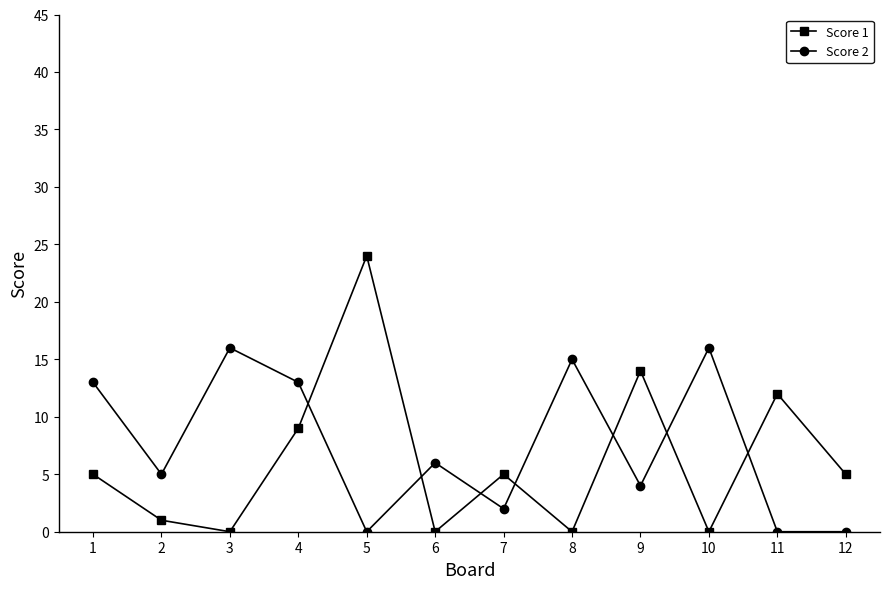

Reading left to right, transcribe all the data shown in this chart.

Score 1: 5	1	0	9	24	0	5	0	14	0	12	5
Score 2: 13	5	16	13	0	6	2	15	4	16	0	0